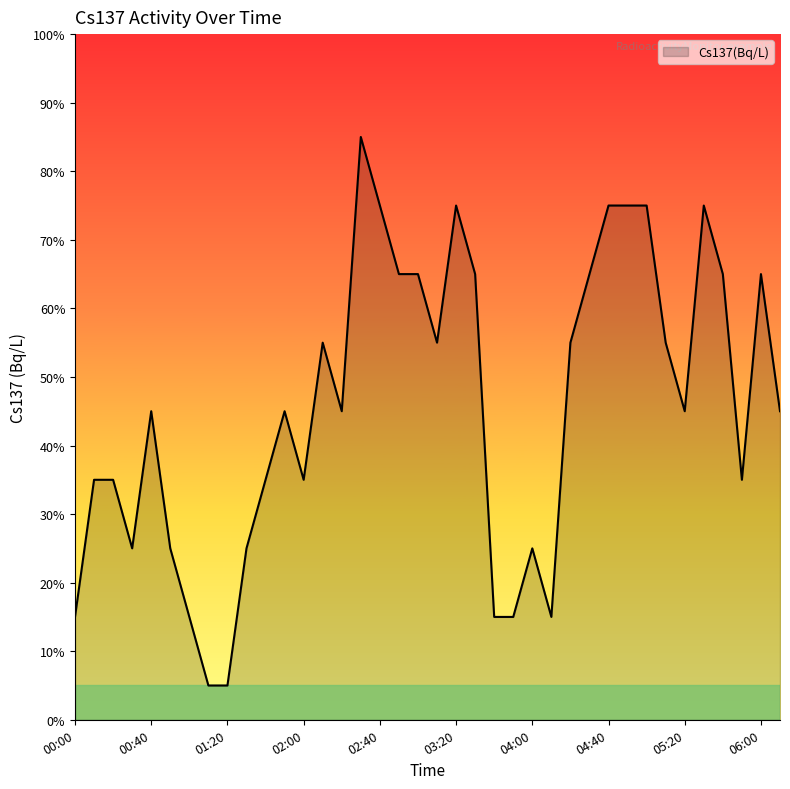

What is the average value?

0.5